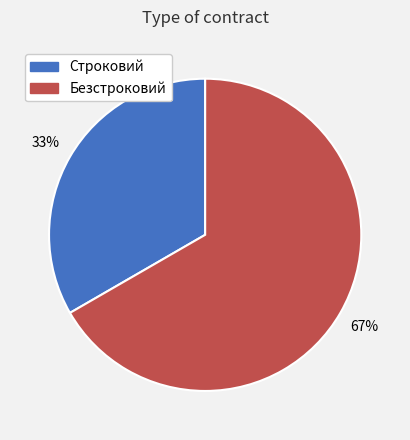

How many slices are in this pie chart?

2